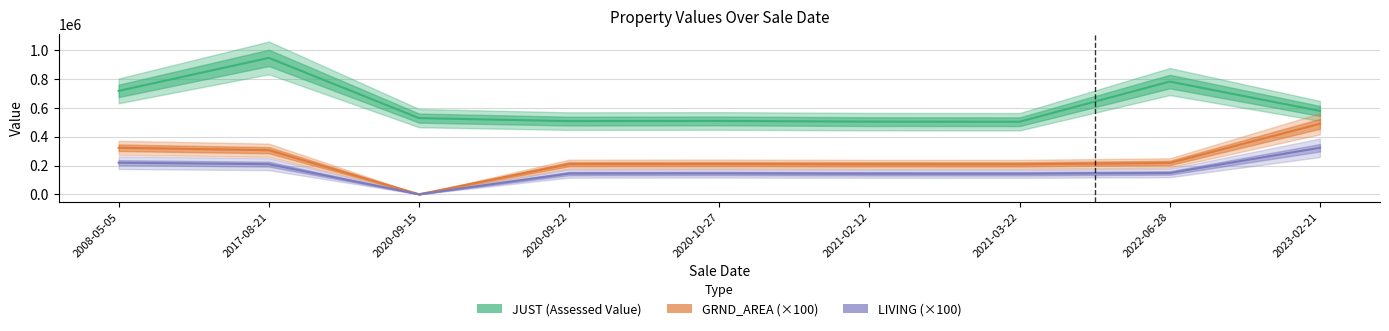

Which category has the lowest value in the GRND_AREA series?

2020-09-15